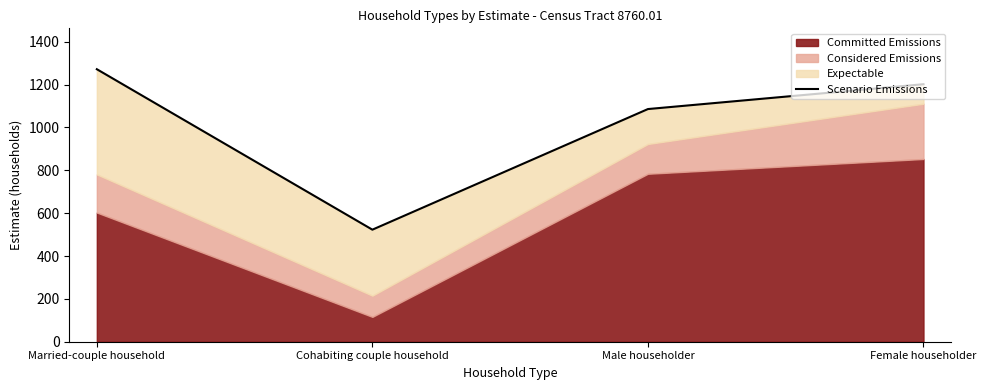

What is the minimum value shown in the chart?

523